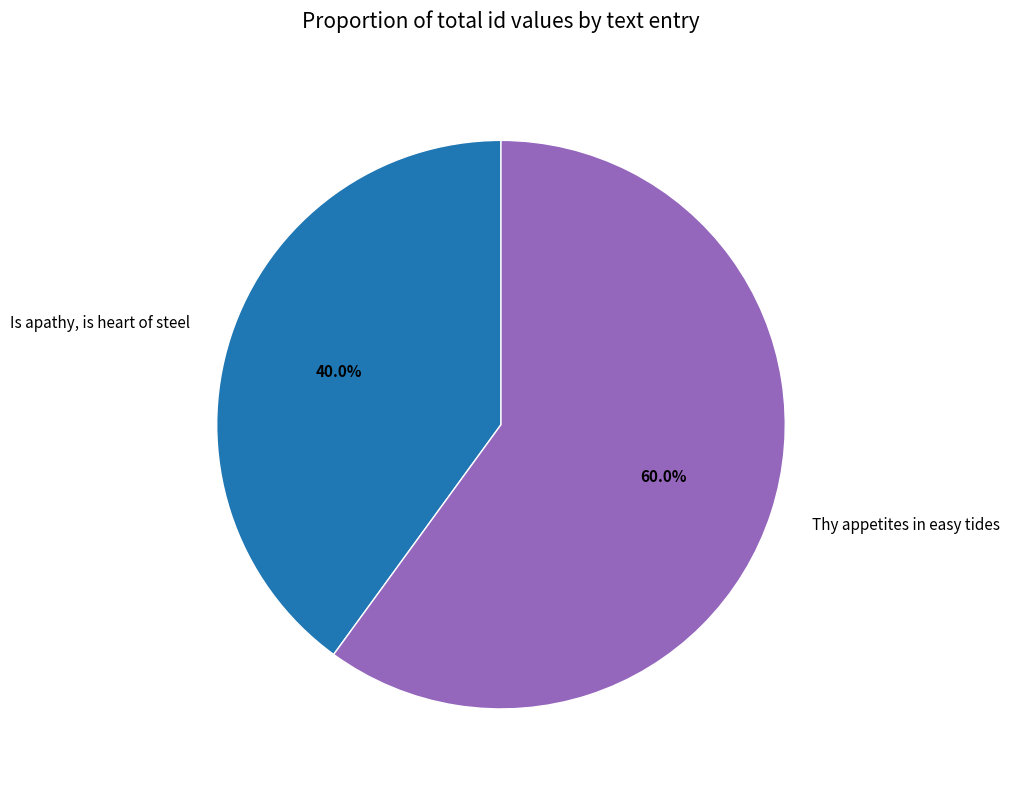

Which has a higher value, Is apathy, is heart of steel or Thy appetites in easy tides?

Thy appetites in easy tides